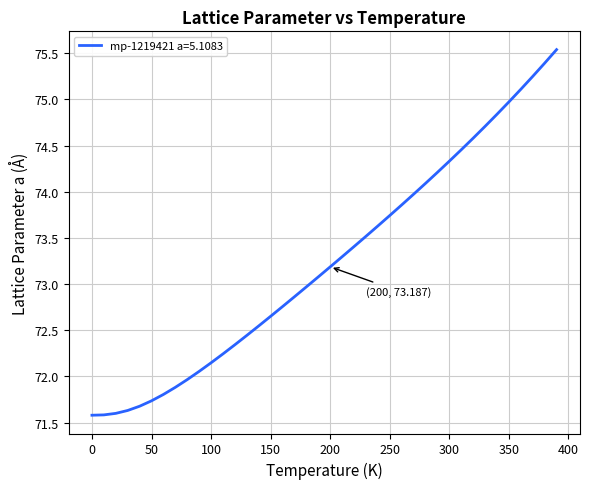

What is the smallest value displayed?

71.6